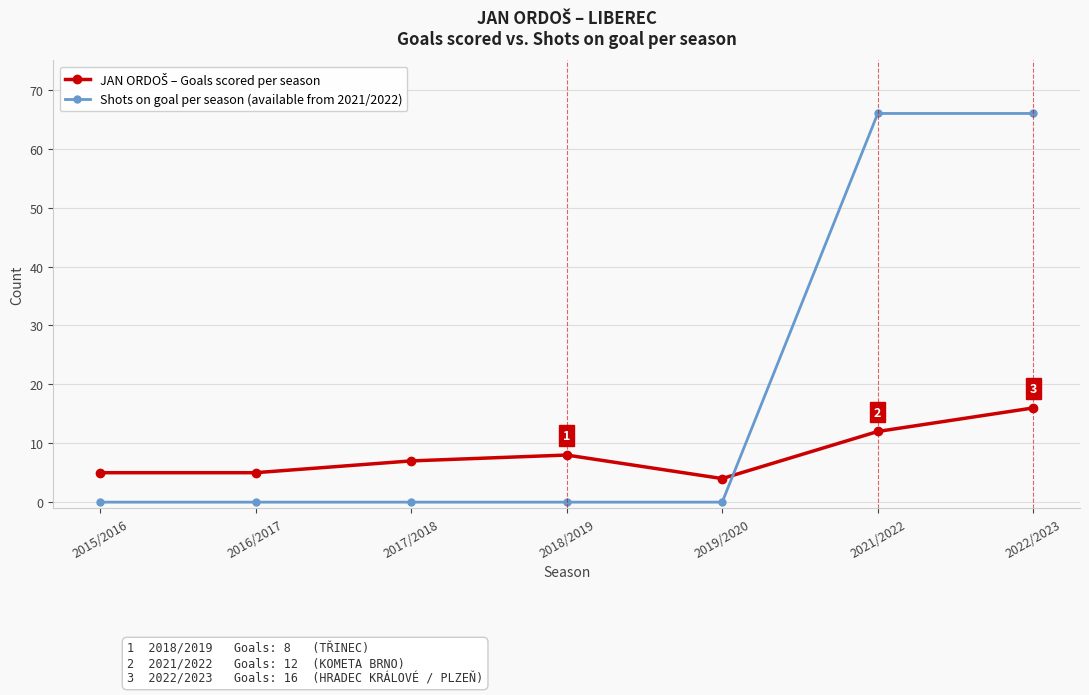

At which category is the sum across all series the highest?

2022/2023